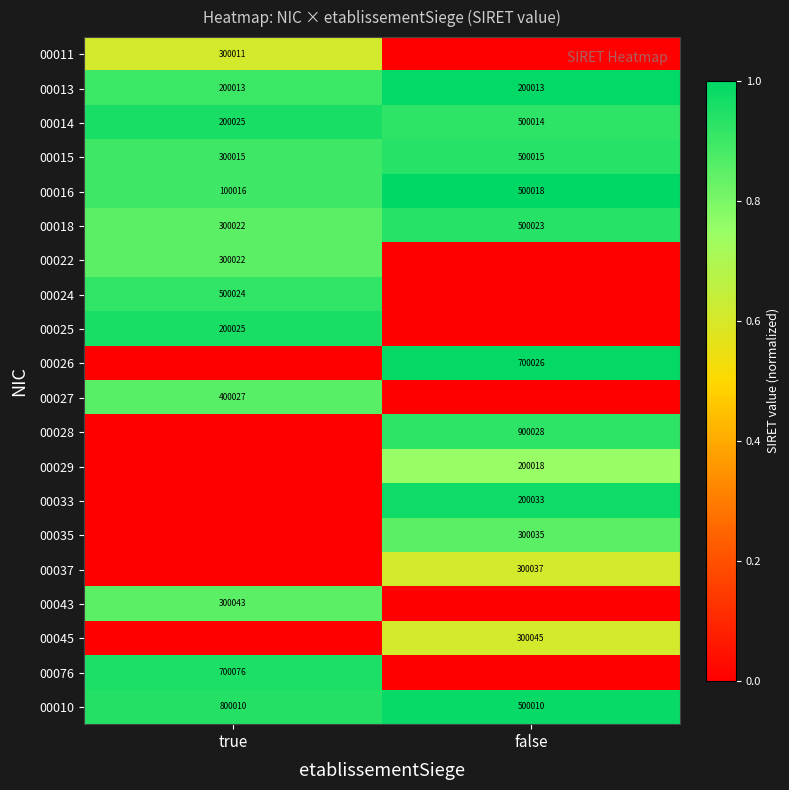

What is the greatest value displayed?

1.0